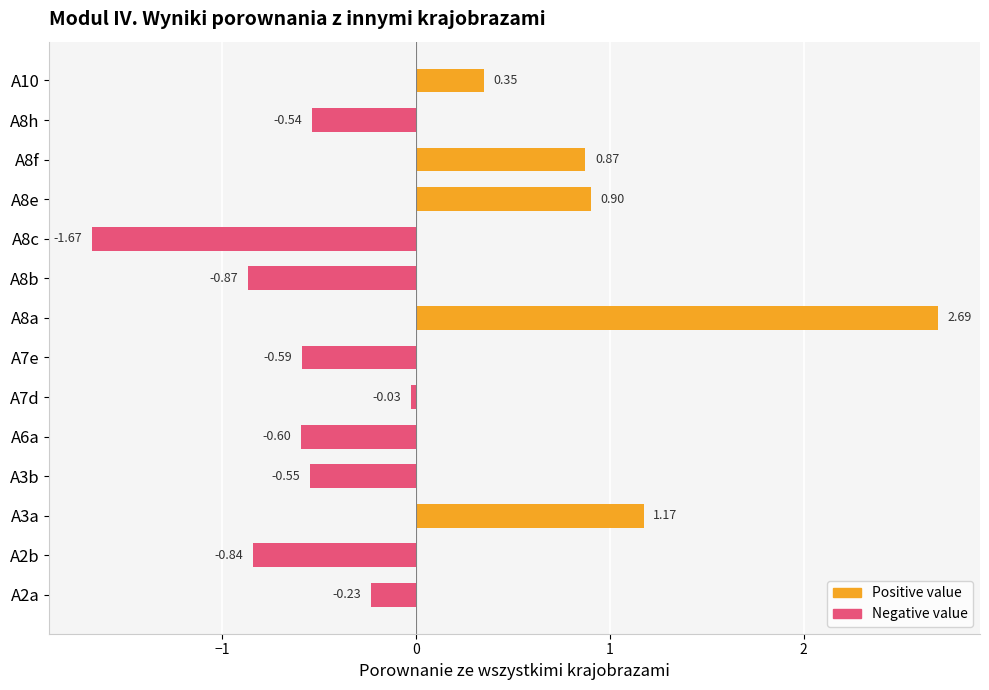

How many values are below 0?

9